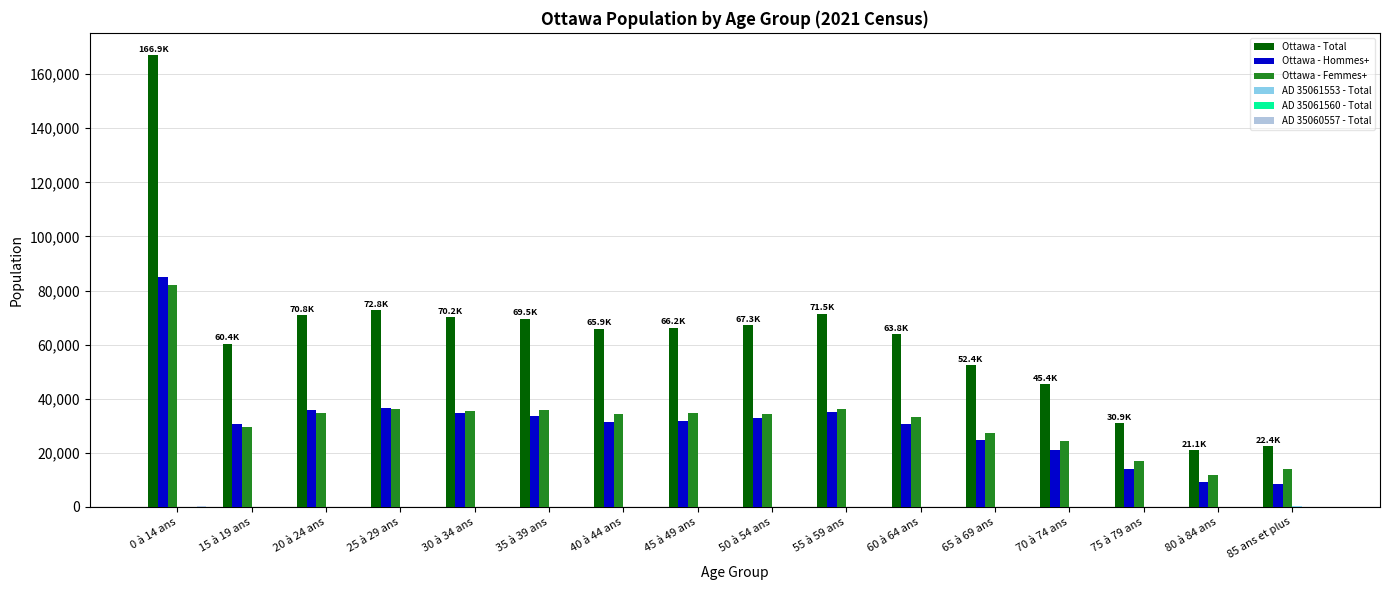

Count the number of categories in the chart.

16